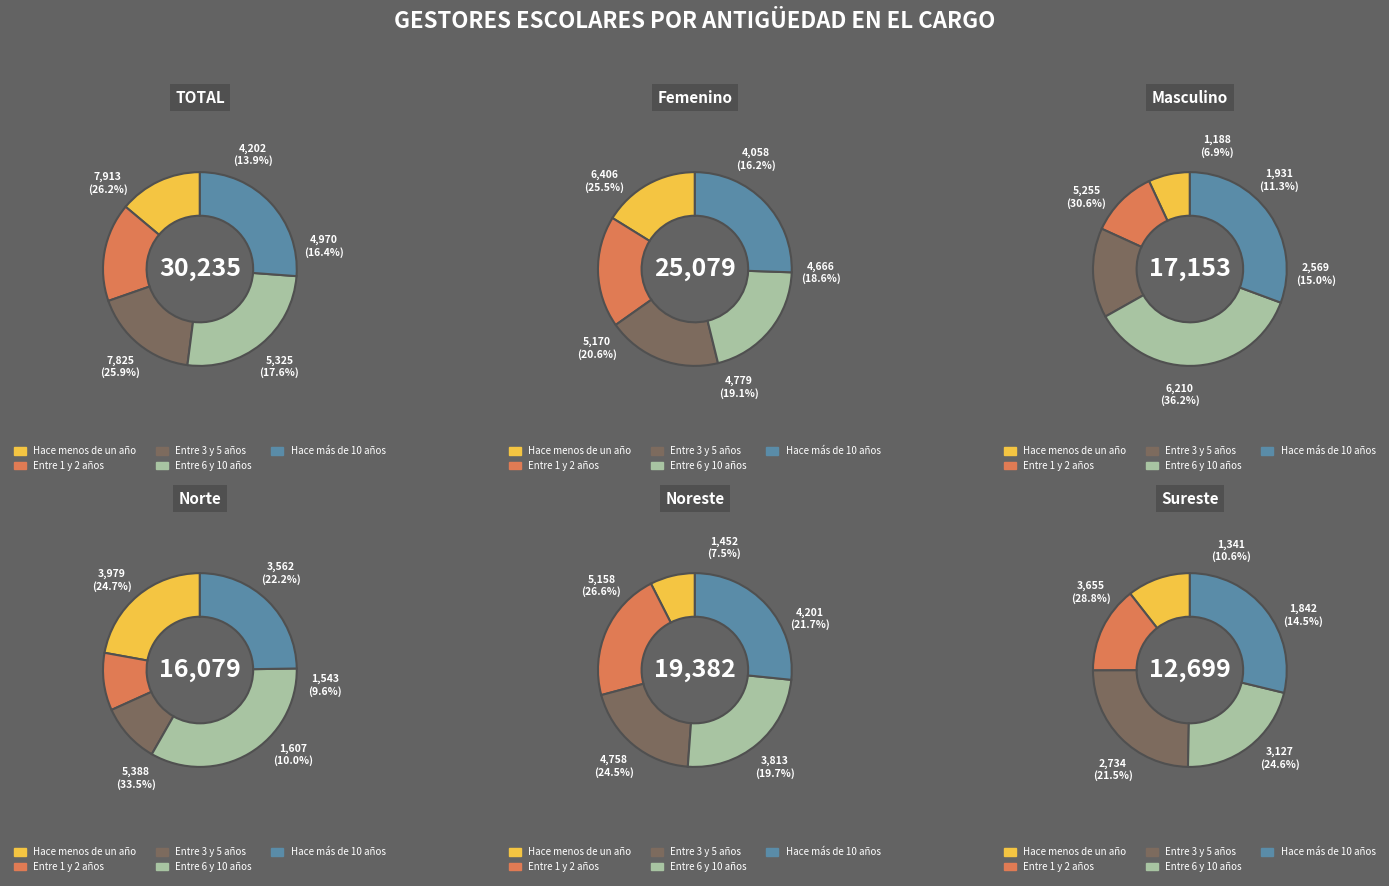

Is the sum of 6 and 2 greater than half?

No